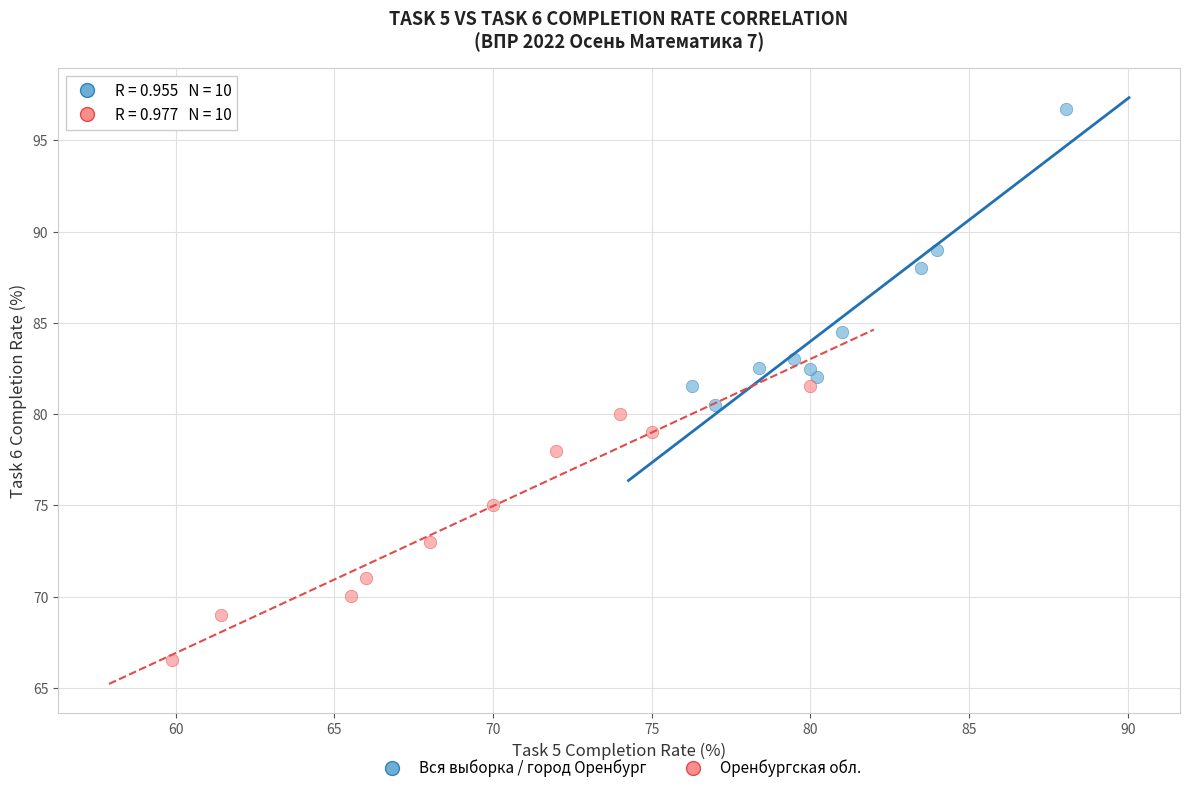

What are all the series names shown in the legend?

Вся выборка / город Оренбург, Оренбургская обл.